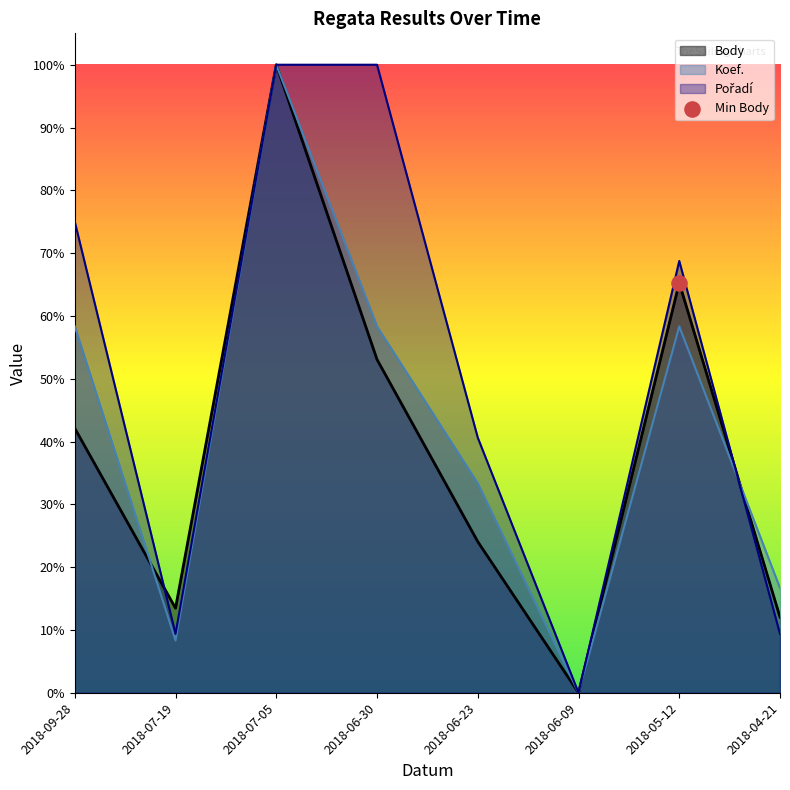

Which series contains the lowest Y value?

Body